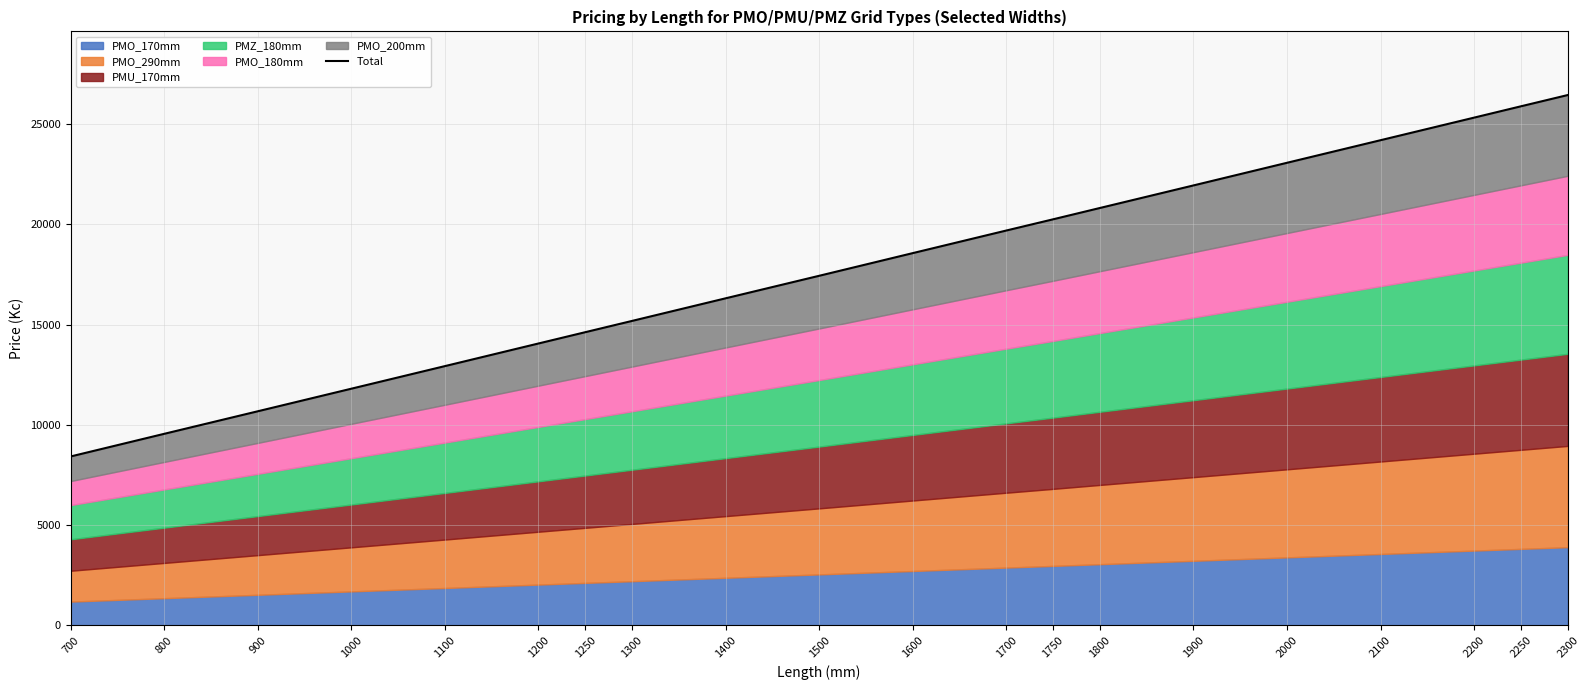

What is the average value?

17857.9